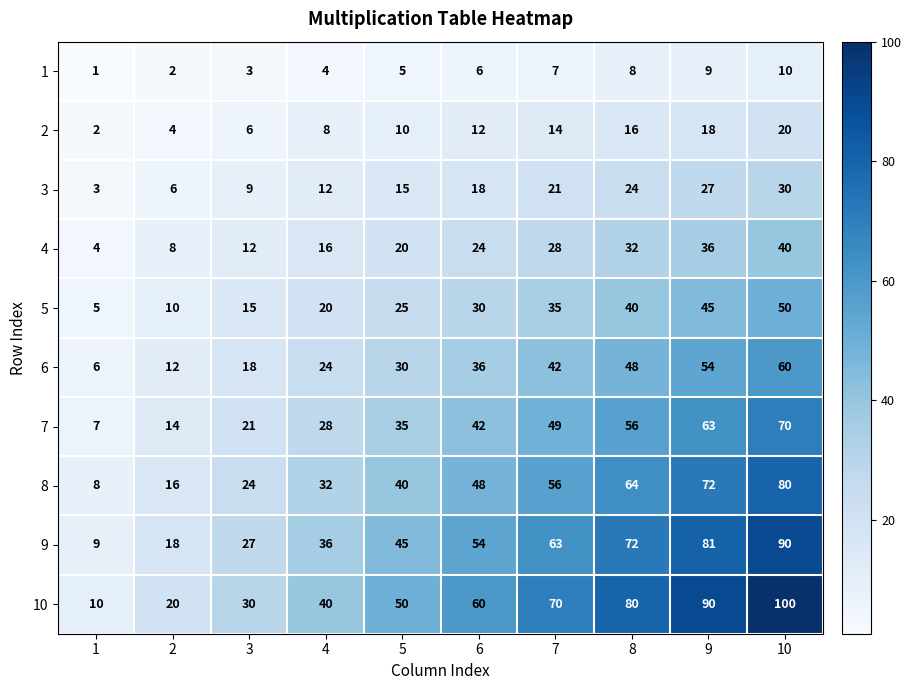

At which category is the sum across all series the highest?

10